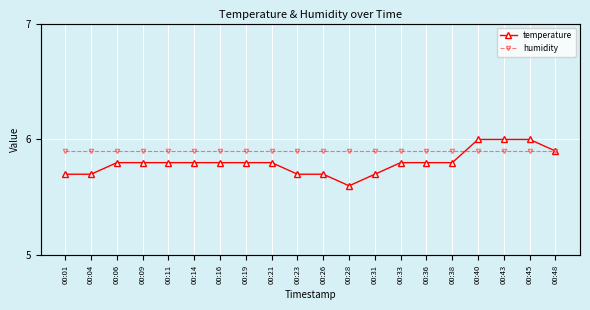

True or false: humidity and temperature cross at least once.

False